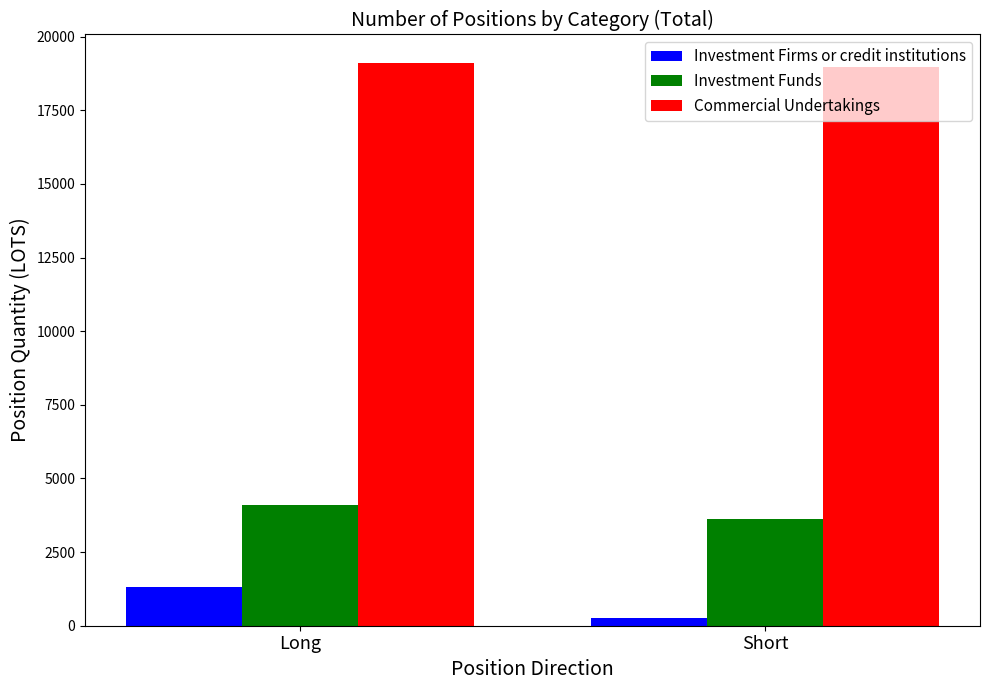

Which series has the largest total across all categories?

Commercial Undertakings